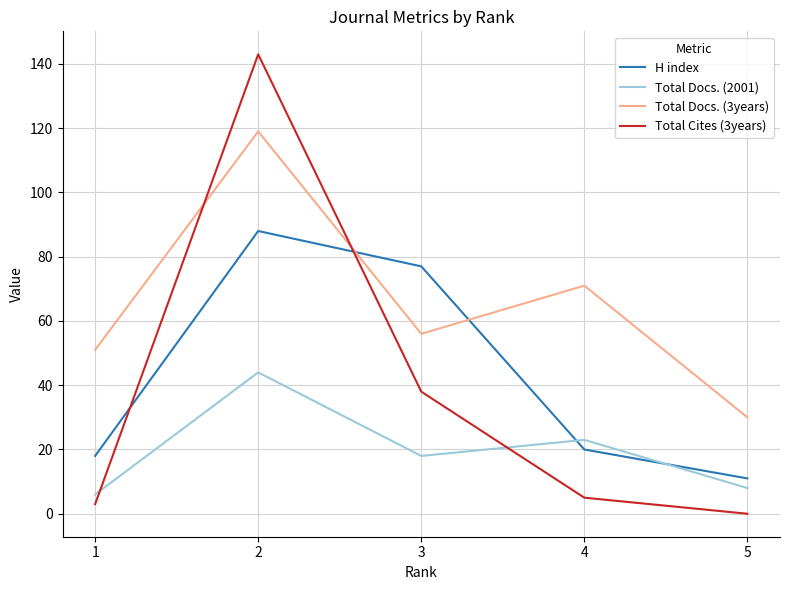

Reading left to right, list all the values displayed in this chart.

H index: 5=11	4=20	3=77	2=88	1=18
Total Docs. (2001): 5=8	4=23	3=18	2=44	1=6
Total Docs. (3years): 5=30	4=71	3=56	2=119	1=51
Total Cites (3years): 5=0	4=5	3=38	2=143	1=3